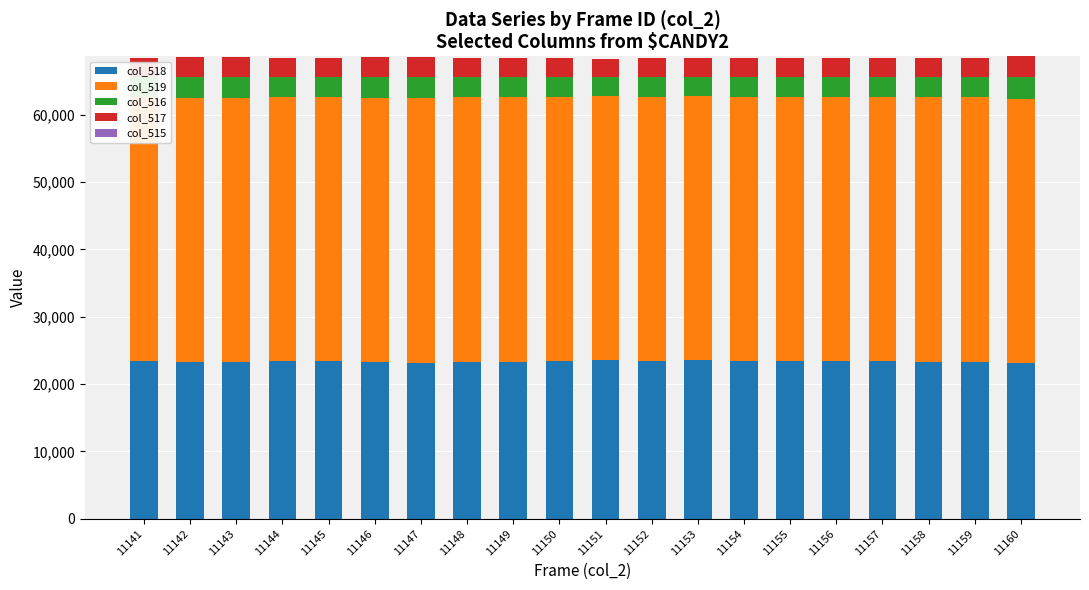

What is the spread (max minus min) of values at 11148?

39262